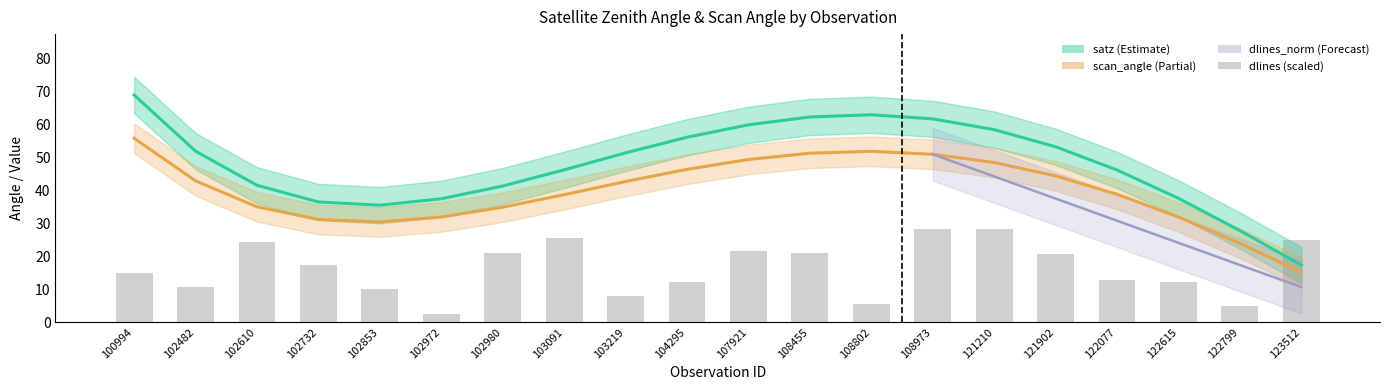

Is the value of scan_angle at 121210 greater than the value of satz at 122799?

Yes